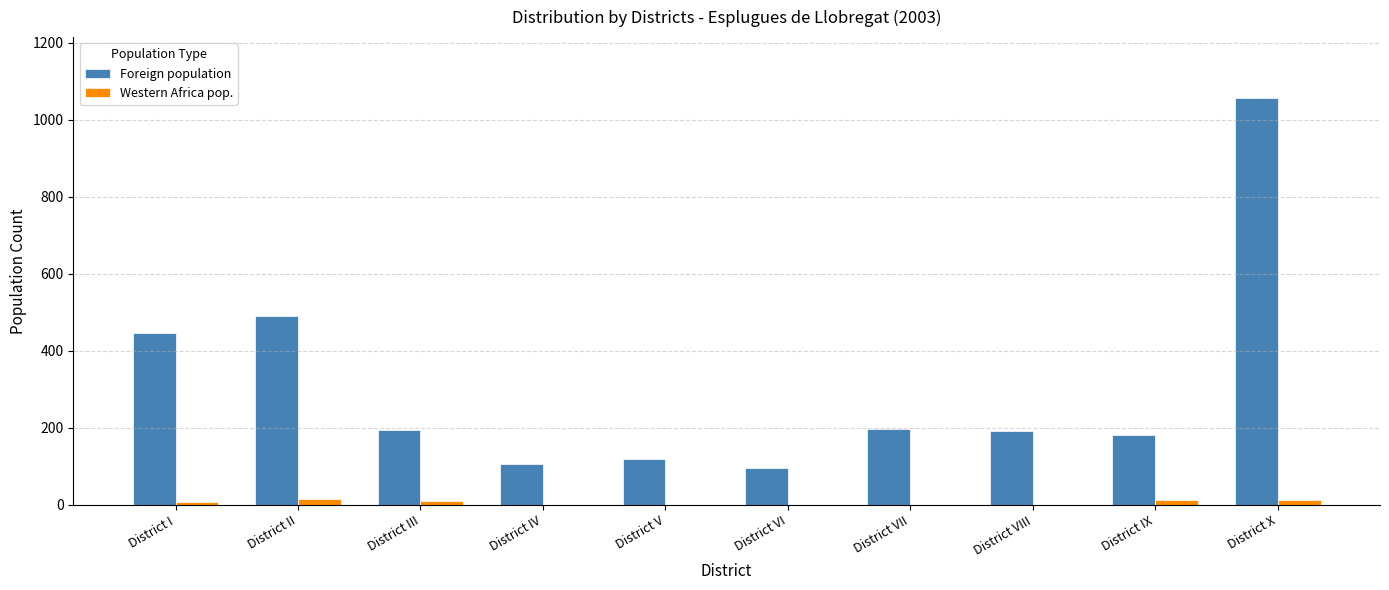

Are the bars horizontal?

No